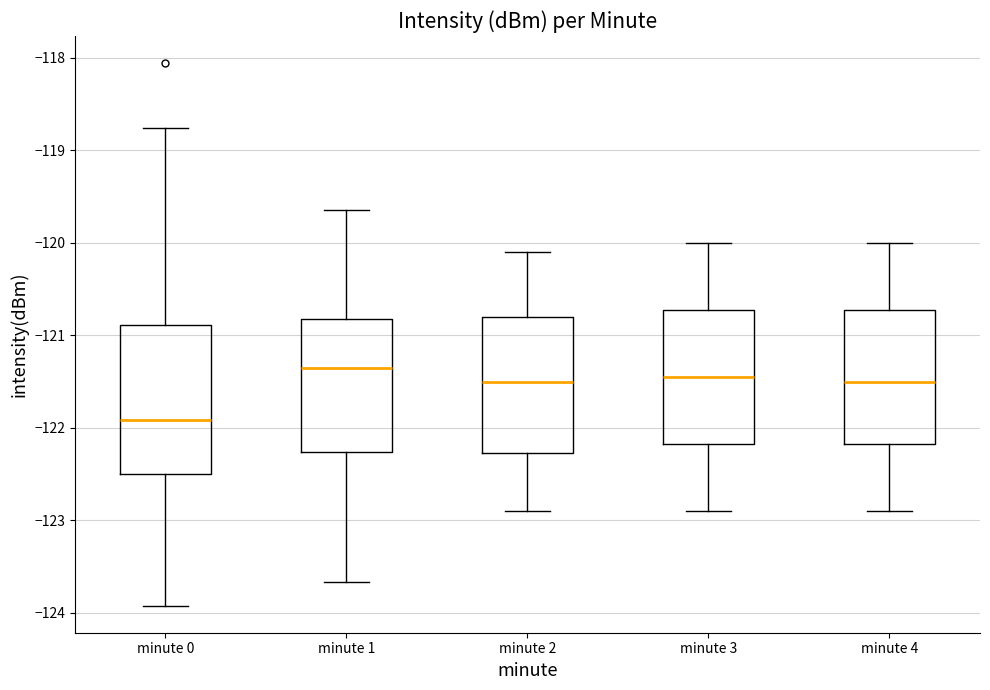

Which box has the lowest median line?

minute 0